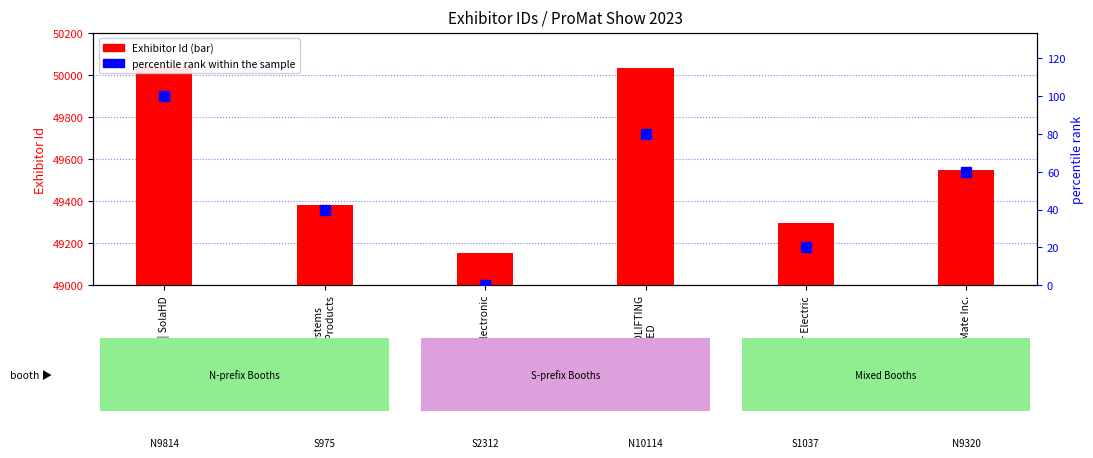

Which series has the widest spread of values?

Exhibitor Id